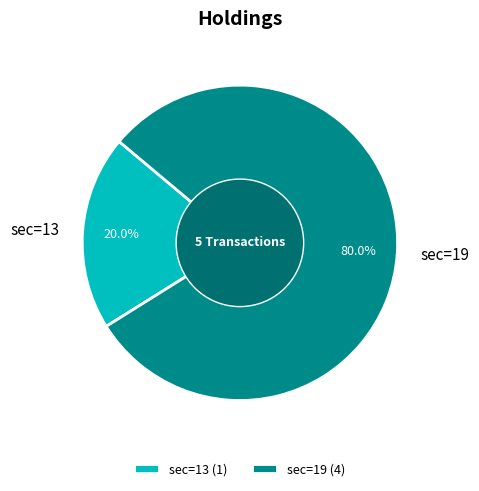

Which has a higher value, sec=19 or sec=13?

sec=19